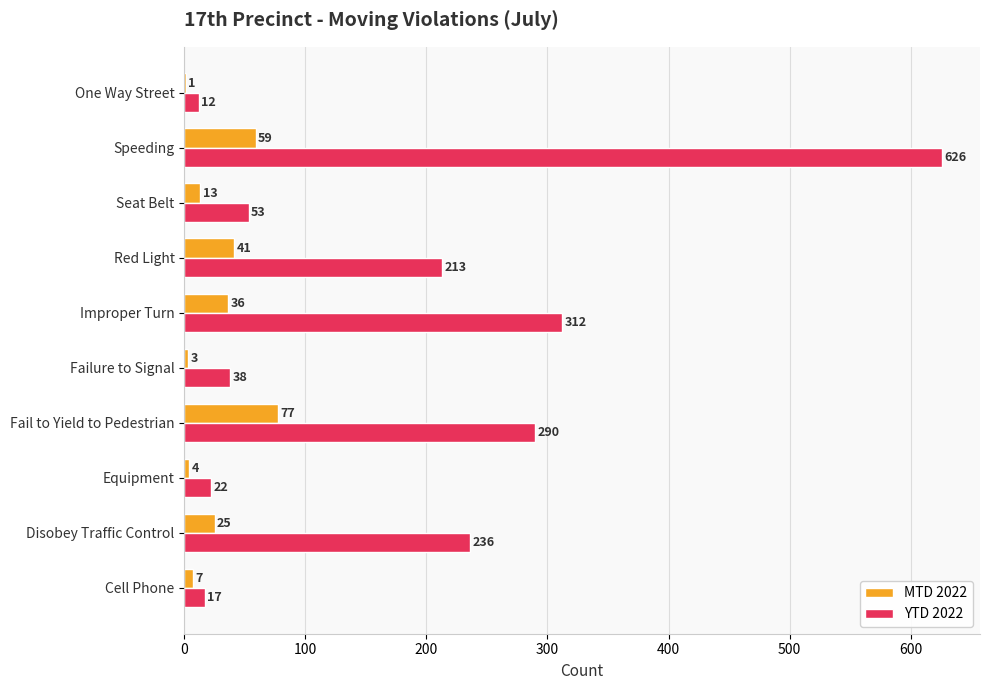

The MTD 2022 series shows 4 at Equipment. True or false?

True